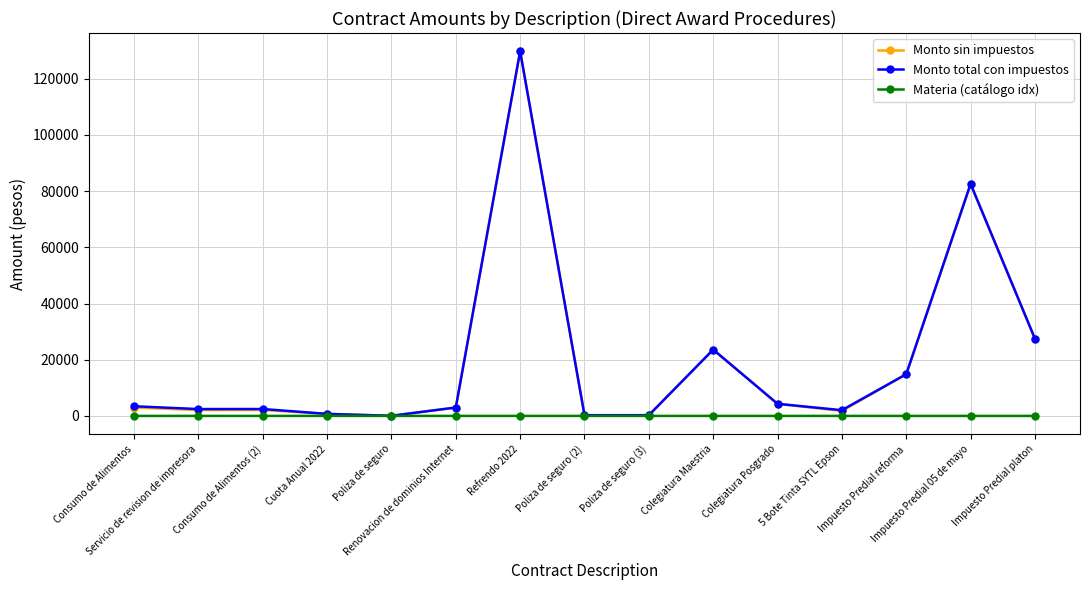

How many lines are shown in the chart?

3